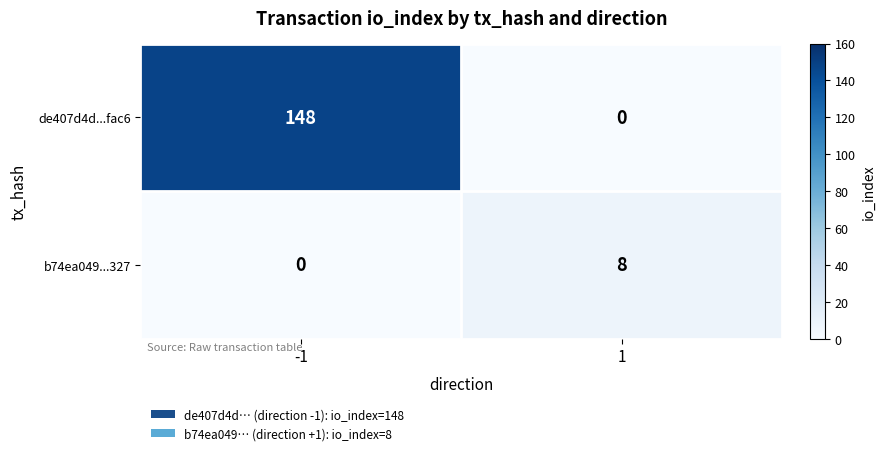

Reading right to left, transcribe all the data shown in this chart.

de407d4d...fac6: 1=0	-1=148
b74ea049...327: 1=8	-1=0